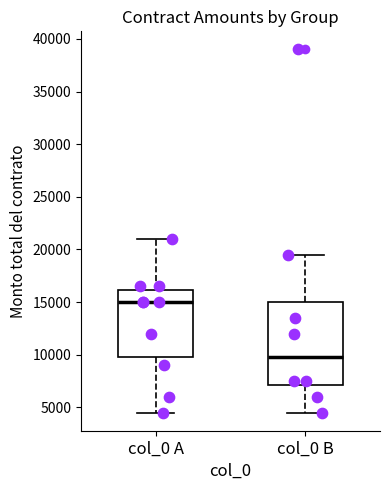

Which box's median line is the highest?

col_0 A